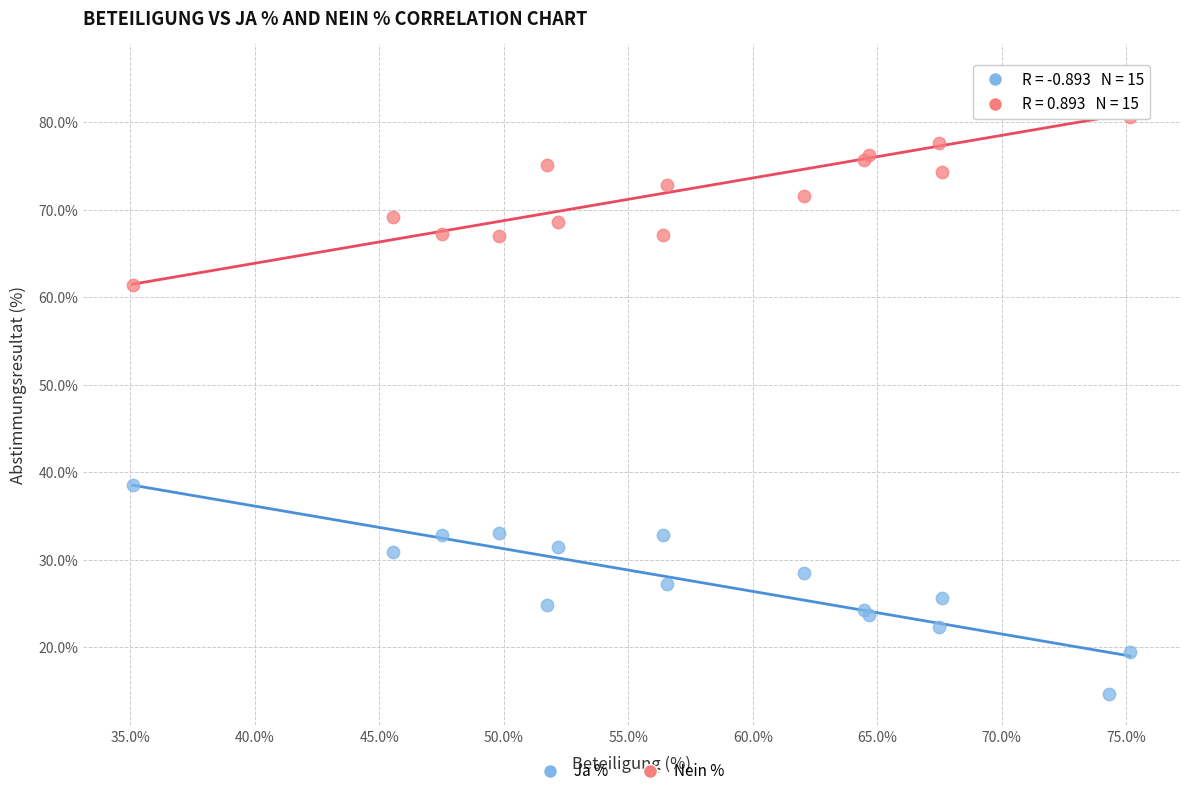

Which series reaches the minimum Y coordinate?

Ja %